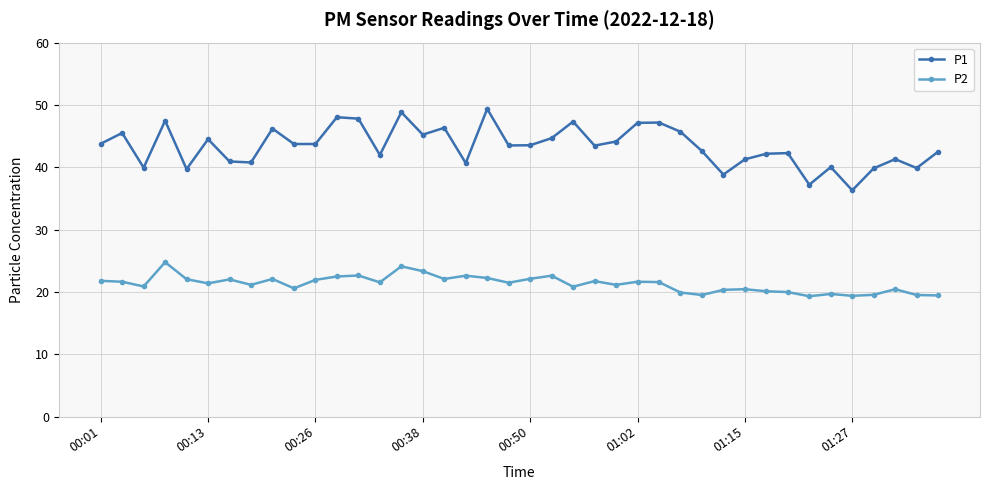

What is the highest value of the P1 series?

49.4